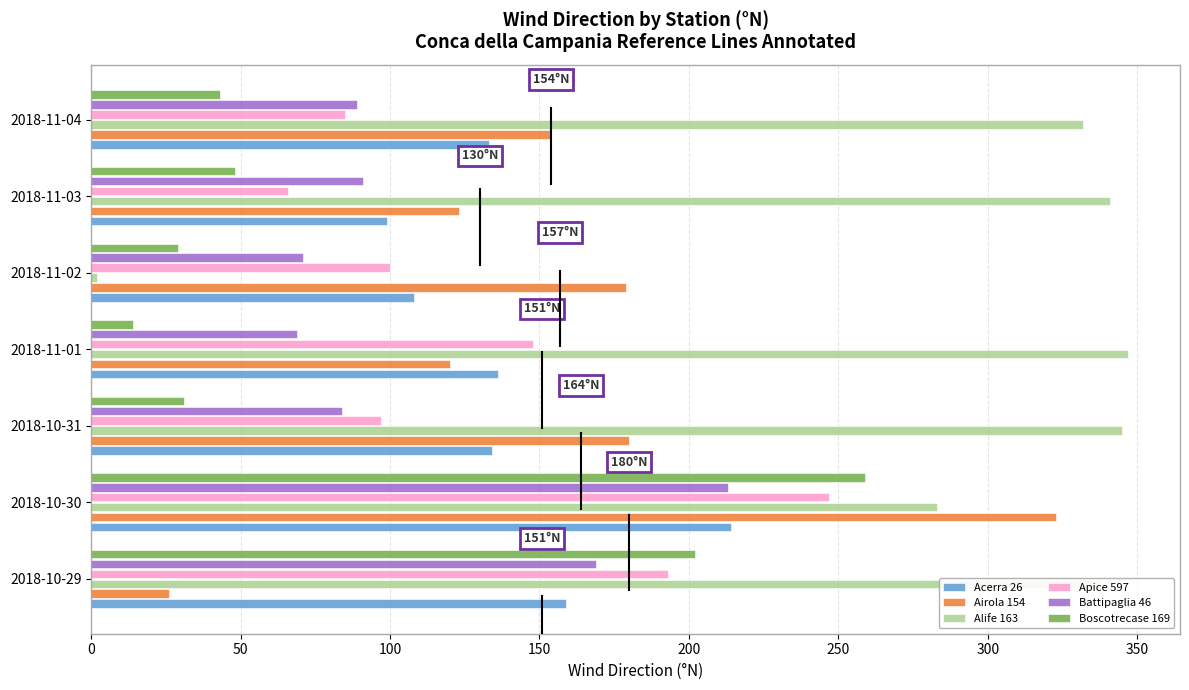

What is the sum of all Apice 597 values?

936